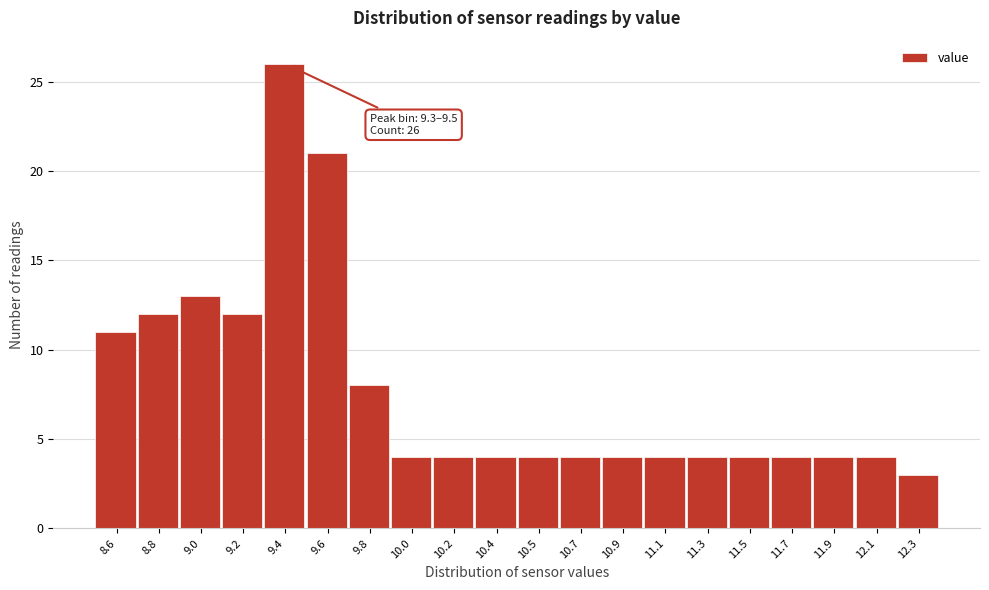

Reading left to right, what are all the values shown in this chart?

8.6=11	8.8=12	9.0=13	9.2=12	9.4=26	9.6=21	9.8=8	10.0=4	10.2=4	10.4=4	10.5=4	10.7=4	10.9=4	11.1=4	11.3=4	11.5=4	11.7=4	11.9=4	12.1=4	12.3=3